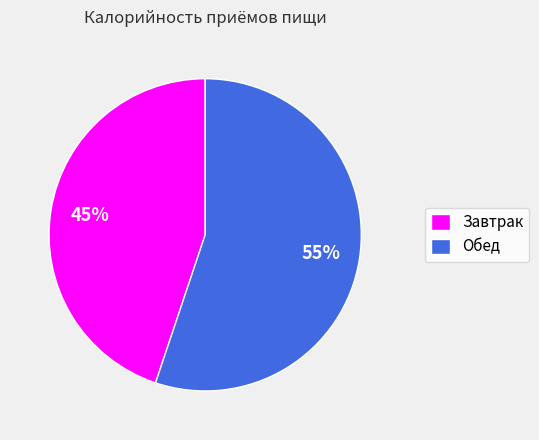

Rank the categories by value from highest to lowest.

Обед, Завтрак